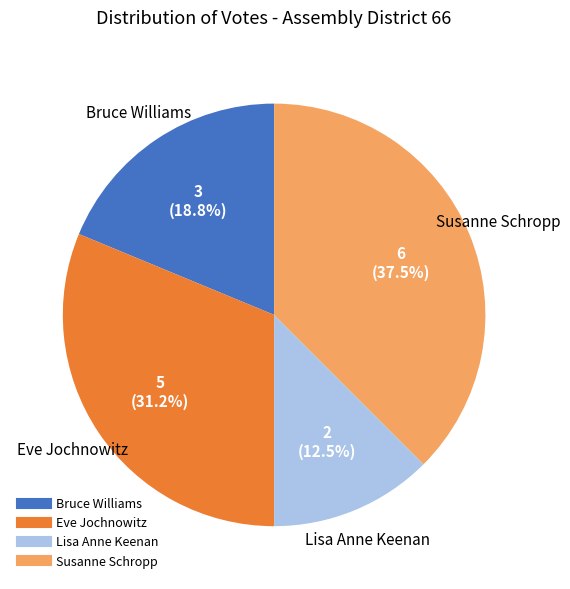

Count the number of slices in the pie.

4